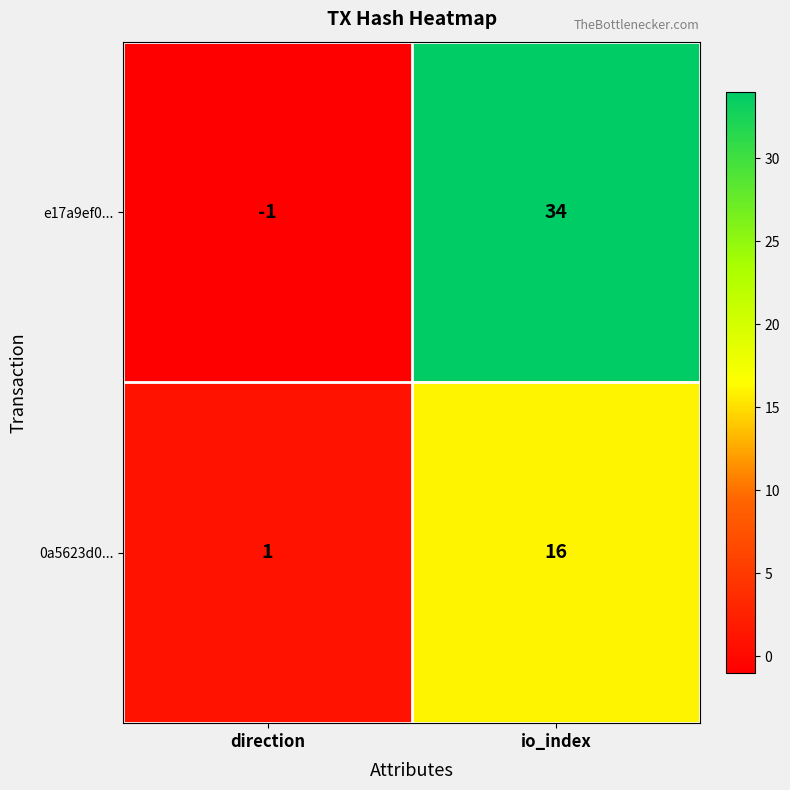

What is the greatest value displayed?

34